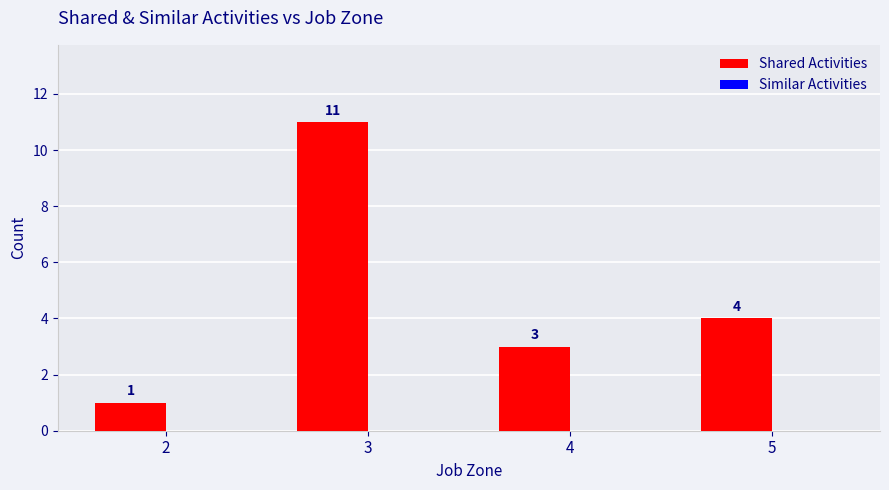

What is the greatest value displayed?

11